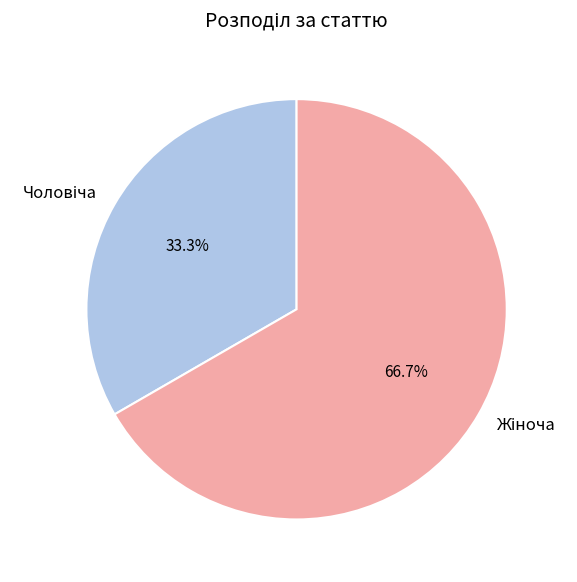

Is there a majority slice in this chart?

Yes